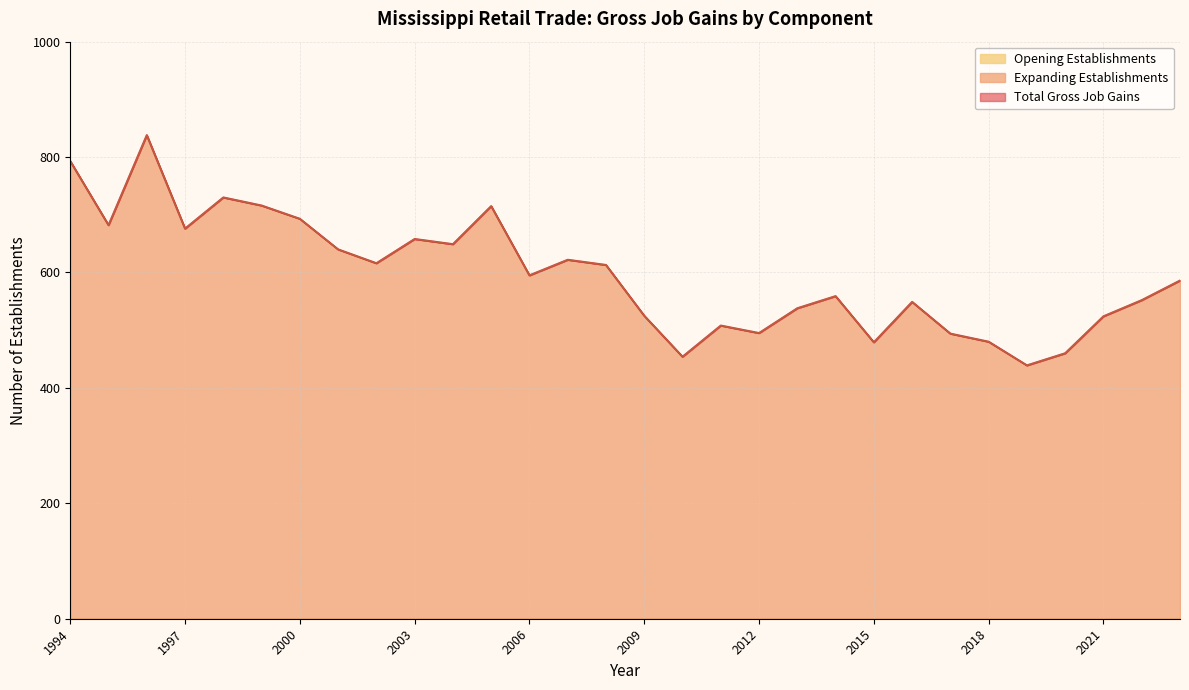

At which category does Expanding Establishments reach its first local peak?

1996